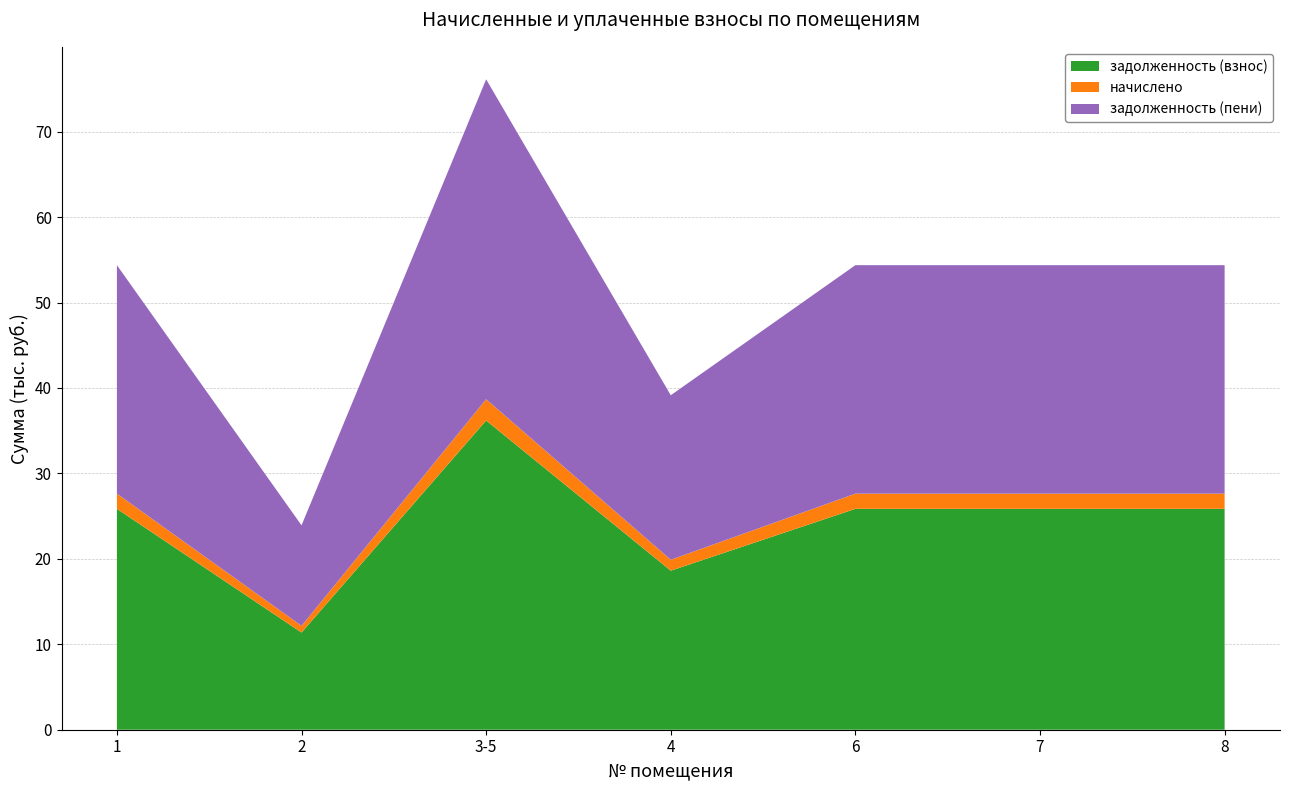

Reading left to right, extract all data points from this chart.

задолженность (взнос): 25854.0	11375.8	36195.6	18614.9	25854.0	25854.0	25854.0
начислено: 1776.0	781.4	2486.4	1278.7	1776.0	1776.0	1776.0
задолженность (пени): 26742.0	11766.5	37438.8	19254.2	26742.0	26742.0	26742.0